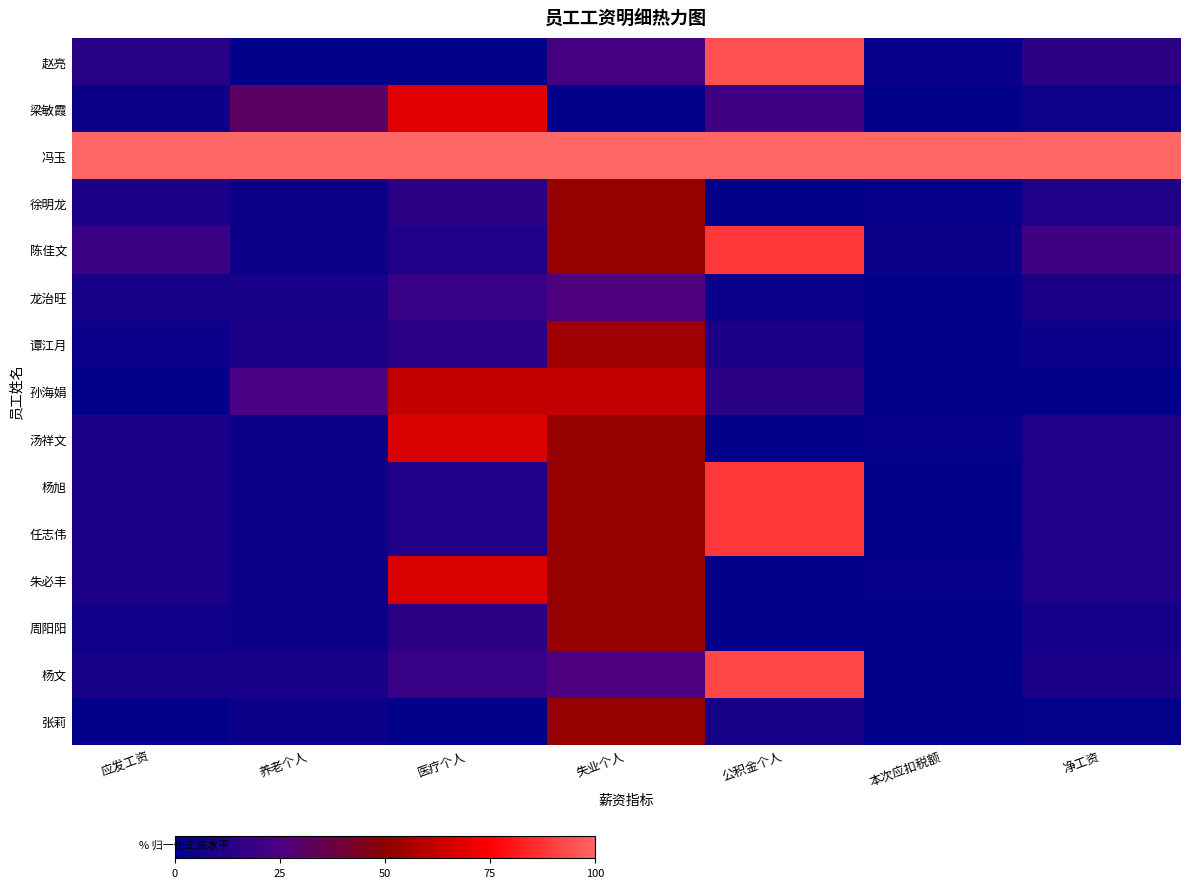

Reading left to right, transcribe all the data shown in this chart.

赵亮: 应发工资=13.4	养老个人=0.0	医疗个人=0.0	失业个人=23.2	公积金个人=94.9	本次应扣税额=2.9	净工资=14.8
梁敏霞: 应发工资=4.3	养老个人=31.4	医疗个人=68.5	失业个人=0.0	公积金个人=21.4	本次应扣税额=0.1	净工资=4.8
冯玉: 应发工资=100.0	养老个人=100.0	医疗个人=100.0	失业个人=100.0	公积金个人=100.0	本次应扣税额=100.0	净工资=100.0
徐明龙: 应发工资=9.4	养老个人=4.6	医疗个人=14.9	失业个人=52.0	公积金个人=0.0	本次应扣税额=1.8	净工资=10.8
陈佳文: 应发工资=19.2	养老个人=4.6	医疗个人=11.2	失业个人=52.0	公积金个人=89.0	本次应扣税额=4.6	净工资=21.2
龙治旺: 应发工资=7.5	养老个人=8.6	医疗个人=18.8	失业个人=25.9	公积金个人=3.6	本次应扣税额=1.2	净工资=8.6
谭江月: 应发工资=3.5	养老个人=9.0	医疗个人=14.0	失业个人=54.2	公积金个人=9.5	本次应扣税额=0.0	净工资=4.3
孙海娟: 应发工资=0.0	养老个人=24.7	医疗个人=62.1	失业个人=62.1	公积金个人=14.2	本次应扣税额=0.0	净工资=0.0
汤祥文: 应发工资=9.4	养老个人=4.6	医疗个人=66.7	失业个人=52.0	公积金个人=0.0	本次应扣税额=1.7	净工资=10.7
杨旭: 应发工资=9.4	养老个人=4.6	医疗个人=11.2	失业个人=52.0	公积金个人=89.0	本次应扣税额=0.0	净工资=10.7
任志伟: 应发工资=9.4	养老个人=4.6	医疗个人=11.2	失业个人=52.0	公积金个人=89.0	本次应扣税额=0.0	净工资=10.7
朱必丰: 应发工资=9.4	养老个人=4.6	医疗个人=66.7	失业个人=52.0	公积金个人=0.0	本次应扣税额=1.7	净工资=10.7
周阳阳: 应发工资=5.7	养老个人=4.6	医疗个人=14.9	失业个人=52.0	公积金个人=0.0	本次应扣税额=0.0	净工资=6.8
杨文: 应发工资=7.7	养老个人=8.6	医疗个人=18.8	失业个人=25.9	公积金个人=92.5	本次应扣税额=0.0	净工资=8.7
张莉: 应发工资=0.8	养老个人=4.6	医疗个人=0.0	失业个人=52.0	公积金个人=7.1	本次应扣税额=0.0	净工资=1.3